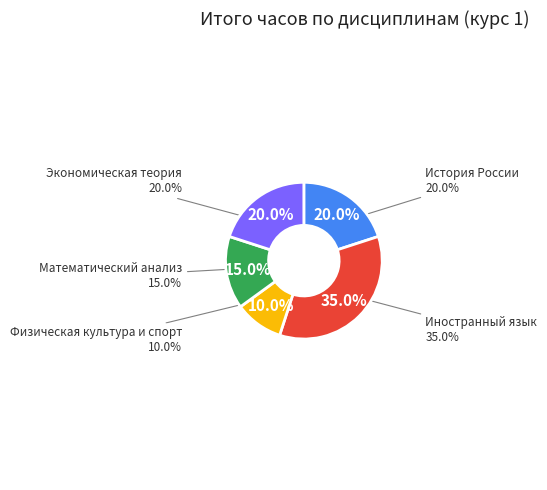

Is it true that Физическая культура и спорт is 1% of the pie?

False